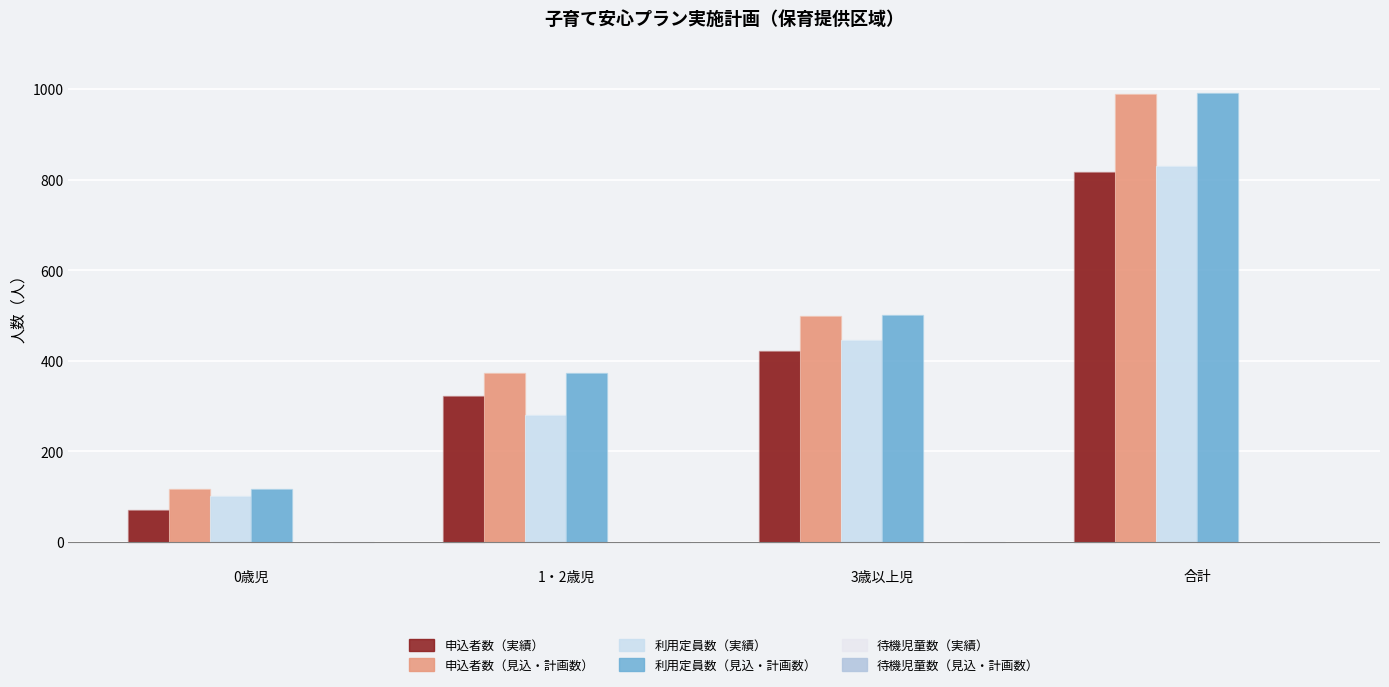

How many bars are there in each group?

4